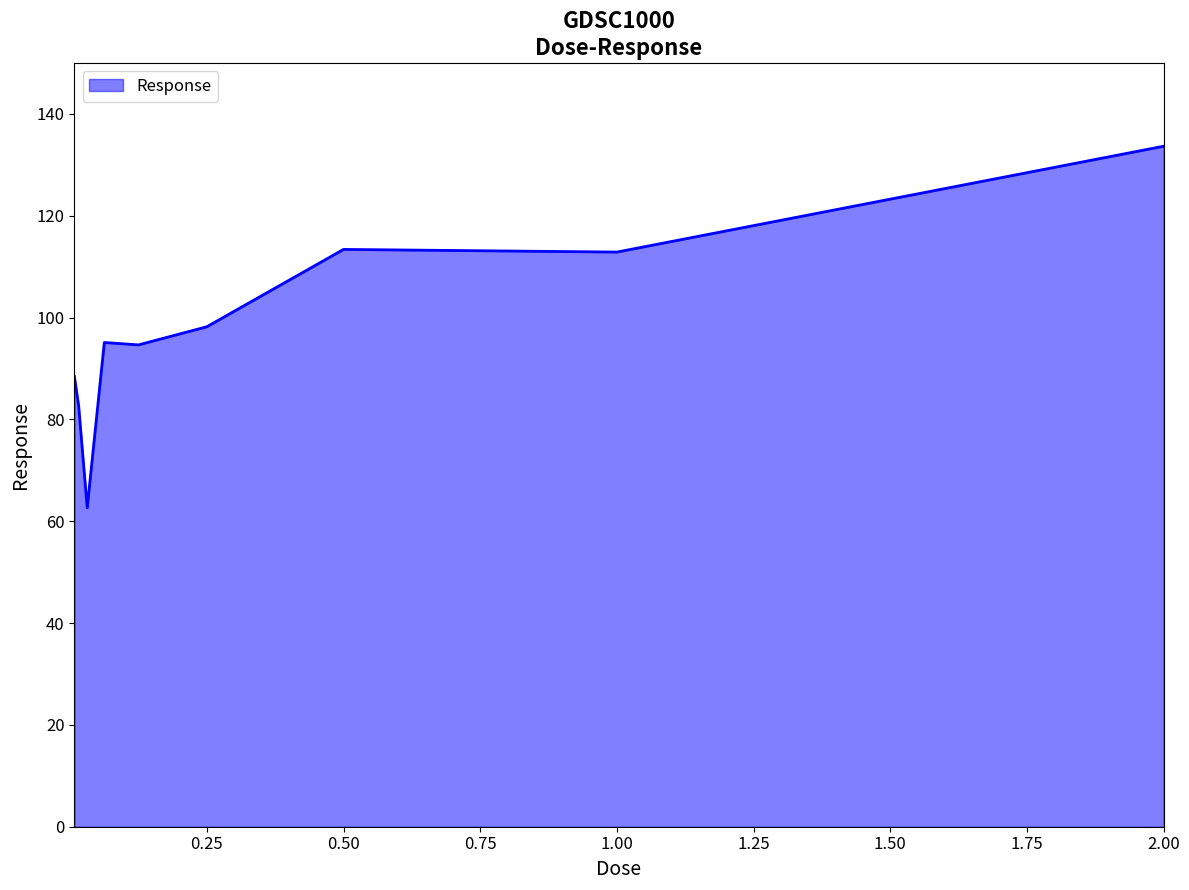

What is the maximum value shown in the chart?

133.6